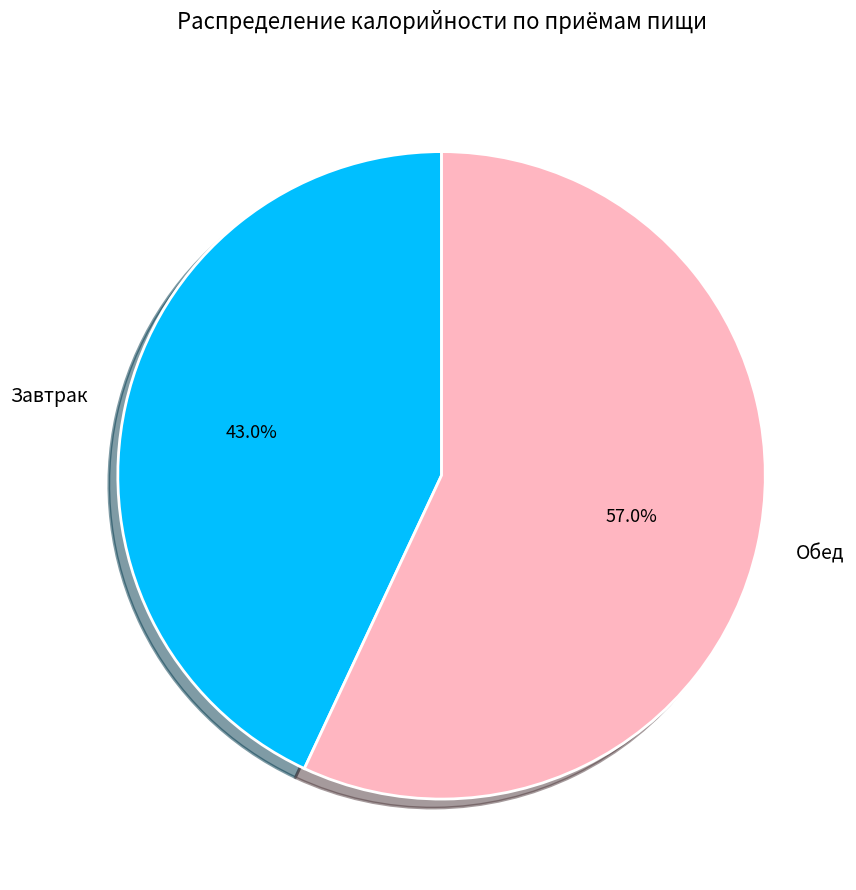

What is the total percentage of Обед and Завтрак?

100.0%